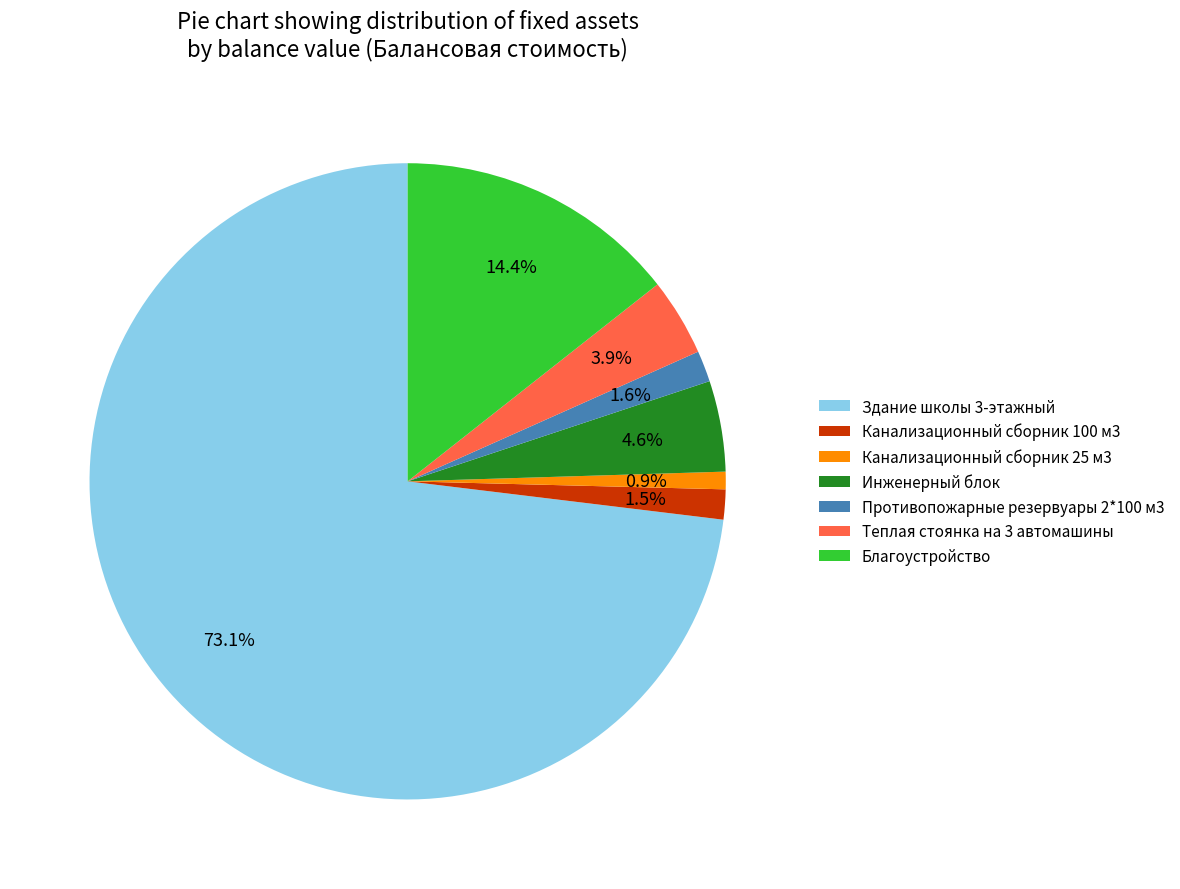

Is there any slice that represents more than half of the pie?

Yes